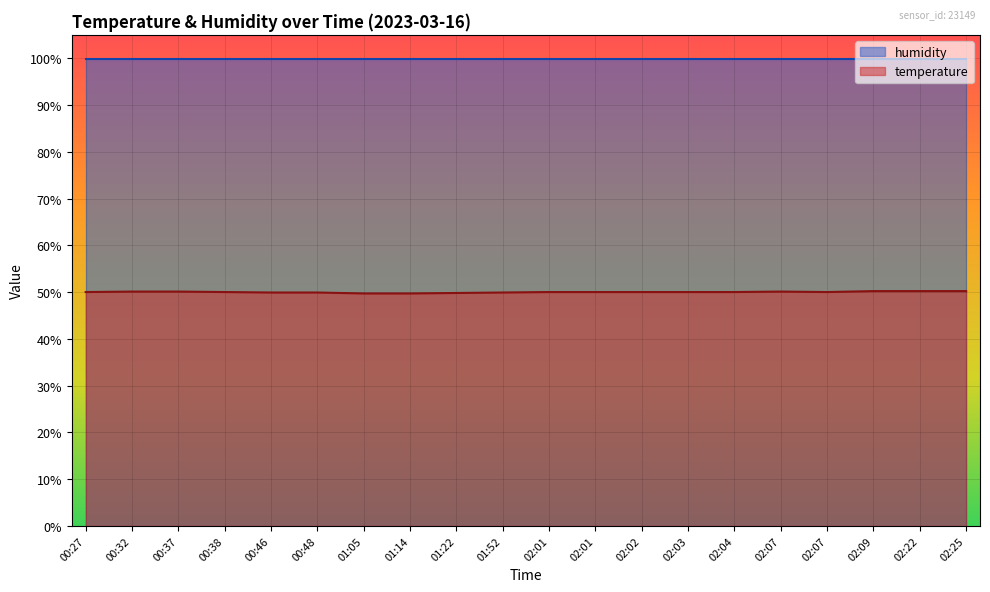

Where is the first local maximum?

02:07